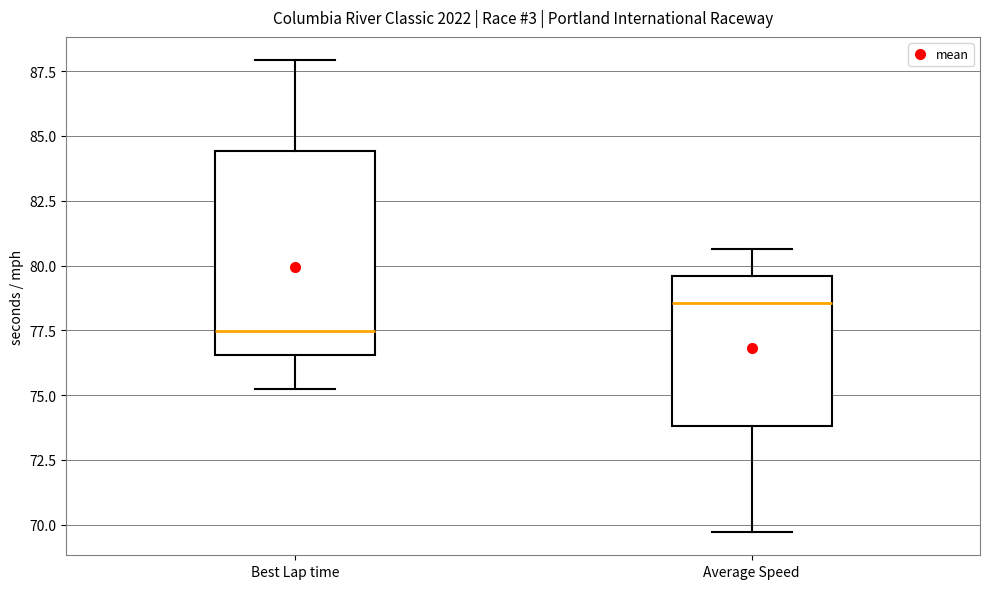

Reading left to right, read every box against the y-axis: the position of its median line, the range the box covers, and the ends of its whiskers. The values are not printed on the chart, so give them approximately, as read against the axis.

Best Lap time: median 77.5, box 76.5 to 84.5, whiskers 75.0 to 88.0
Average Speed: median 78.5, box 74.0 to 79.5, whiskers 69.5 to 80.5